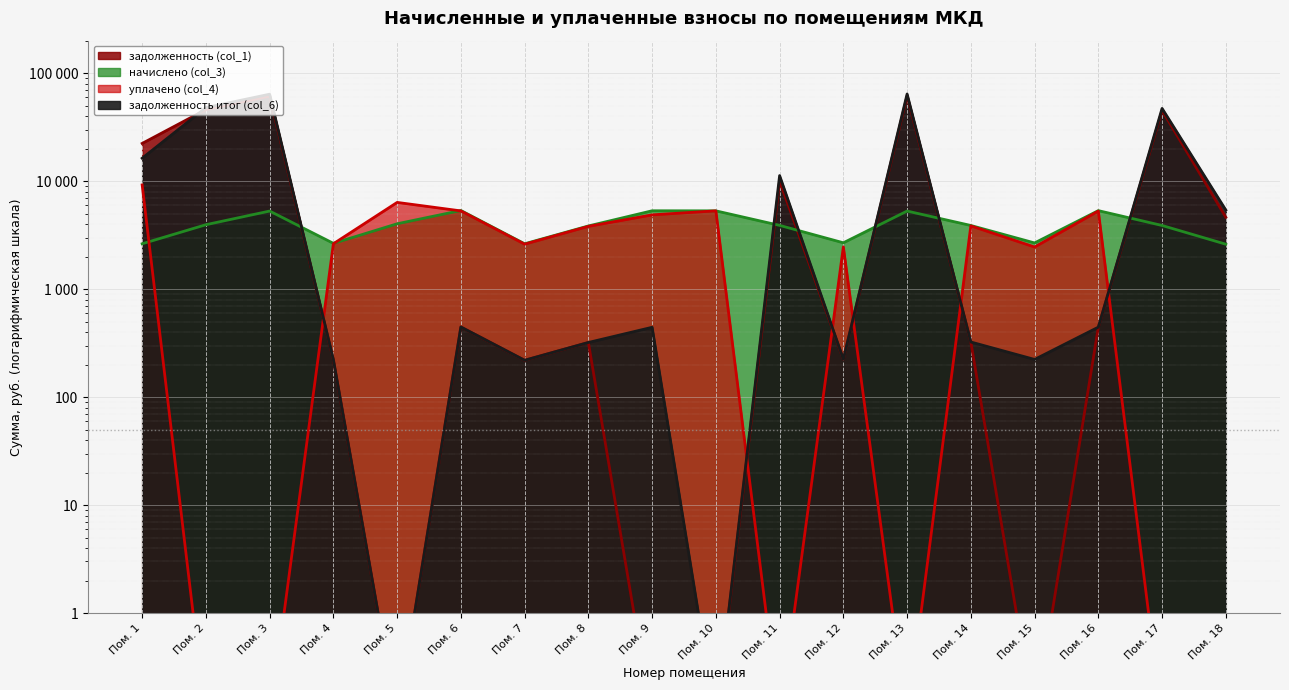

What is the difference between the highest and lowest values at Пом. 2?

47943.8